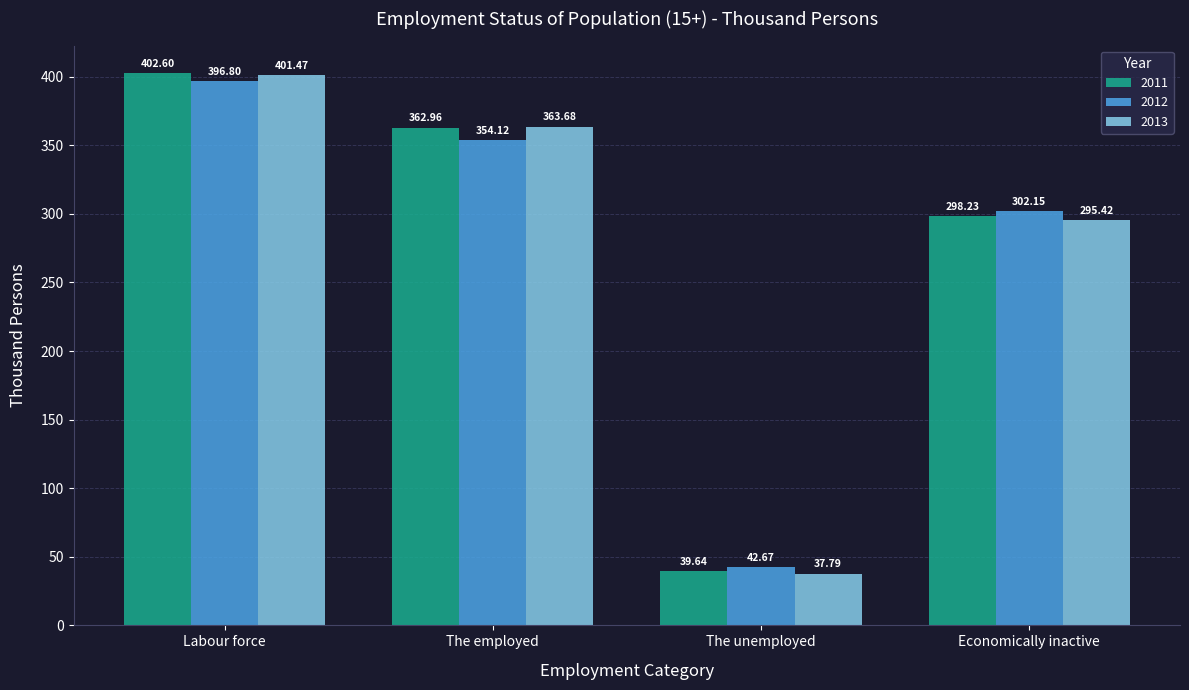

Rank the series by their maximum value, from lowest to highest.

2012, 2013, 2011